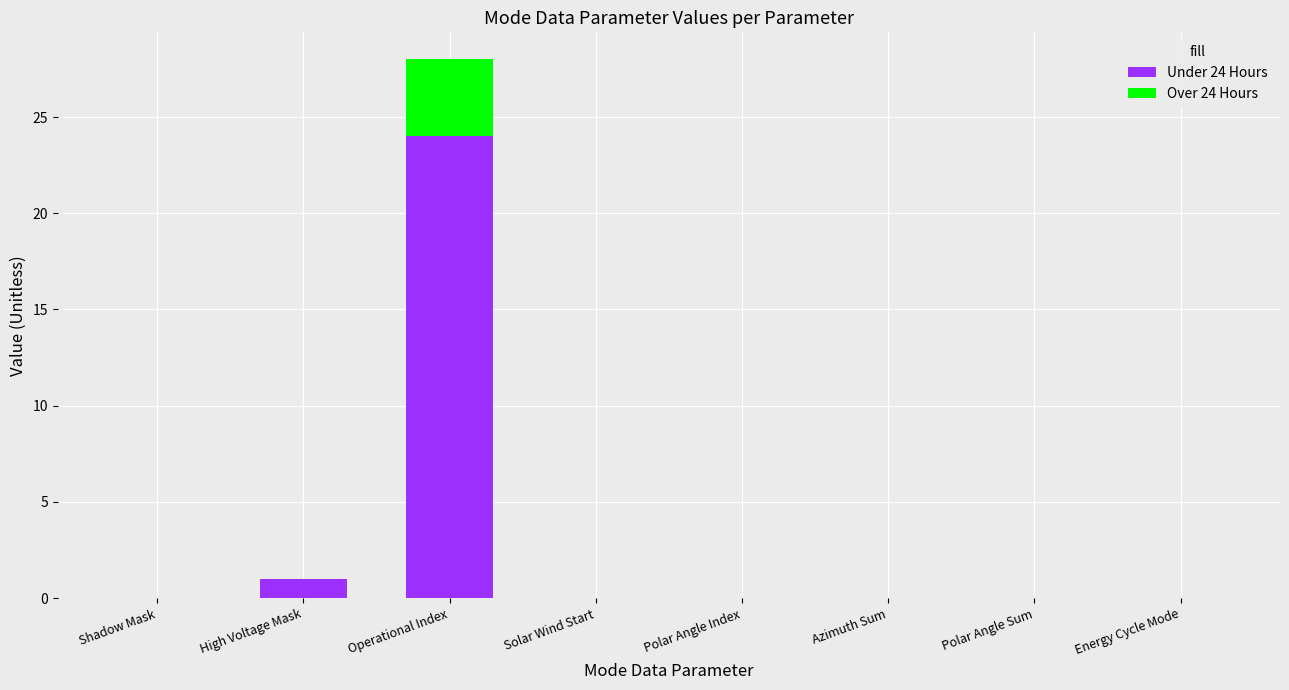

How many data points does each series have?

8